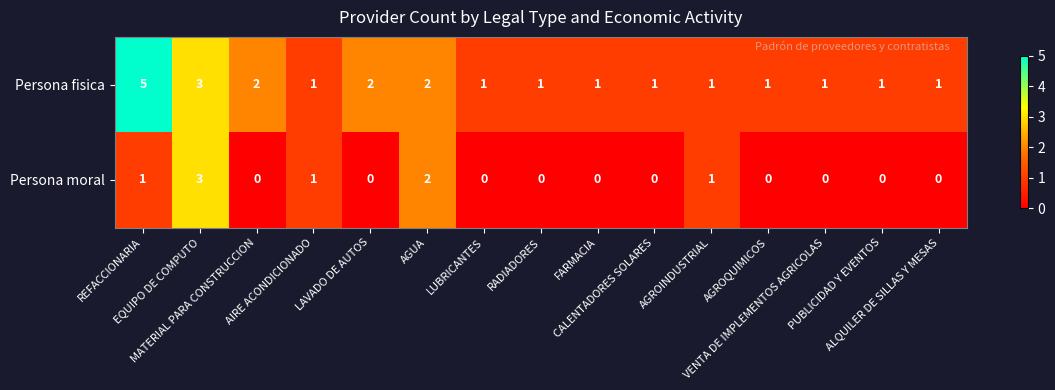

Which series has the largest range (max minus min)?

Persona fisica